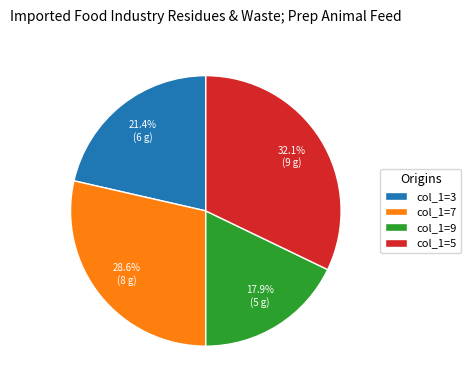

Is there a majority slice in this chart?

No